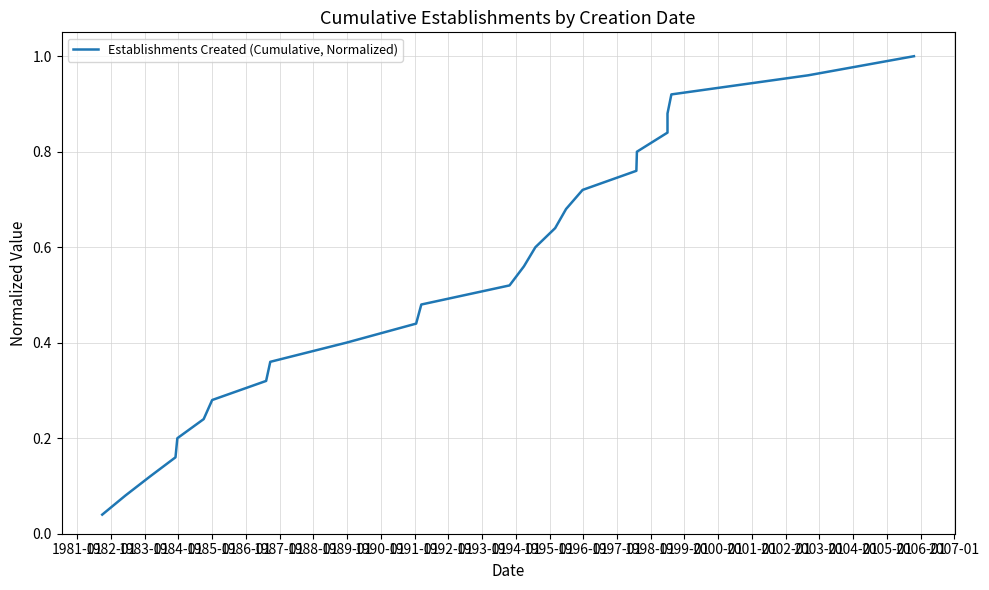

What is the difference between the values at 2002-01 and 1983-01?

0.8